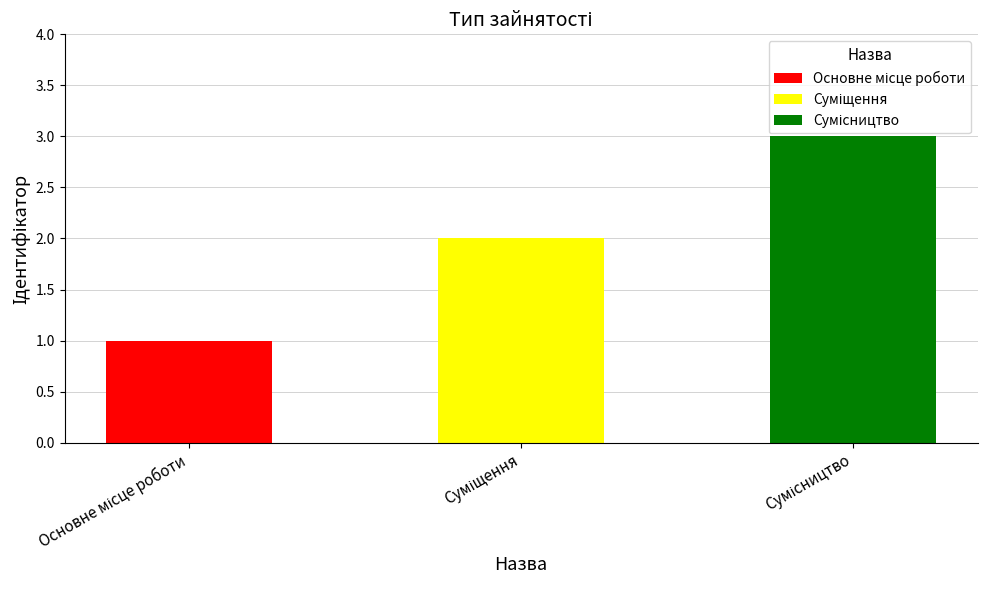

Which has a higher value, Основне місце роботи or Сумісництво?

Сумісництво